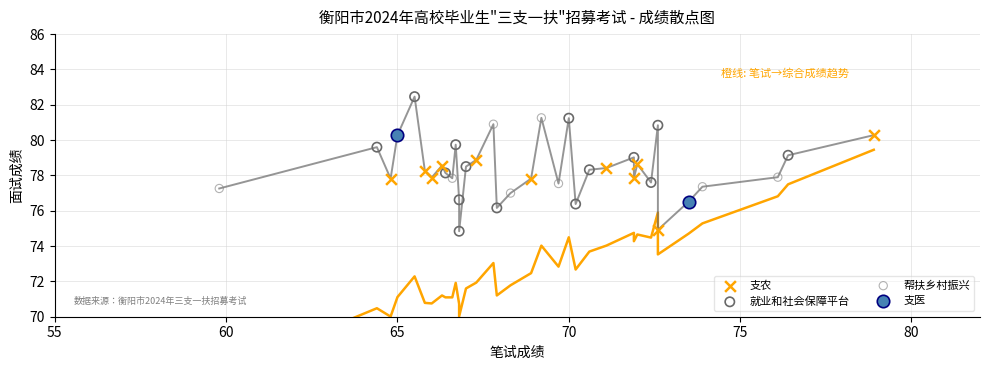

Which series contains the highest Y value?

就业和社会保障平台